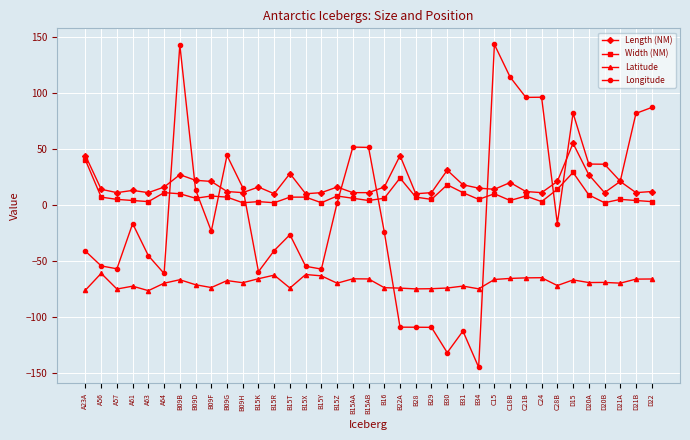

How many intersections are there between Width (NM) and Longitude?

9